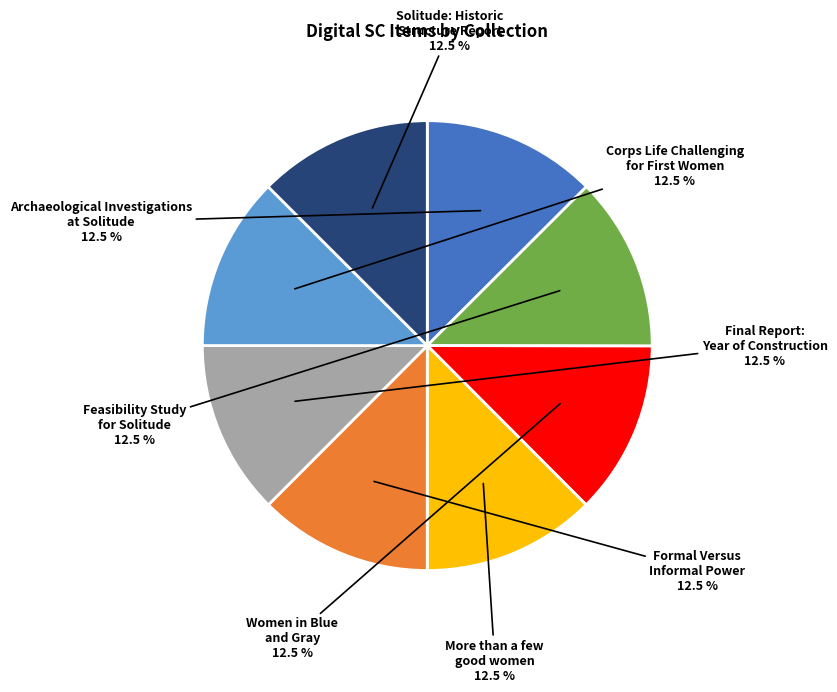

Does any single category account for the majority?

No